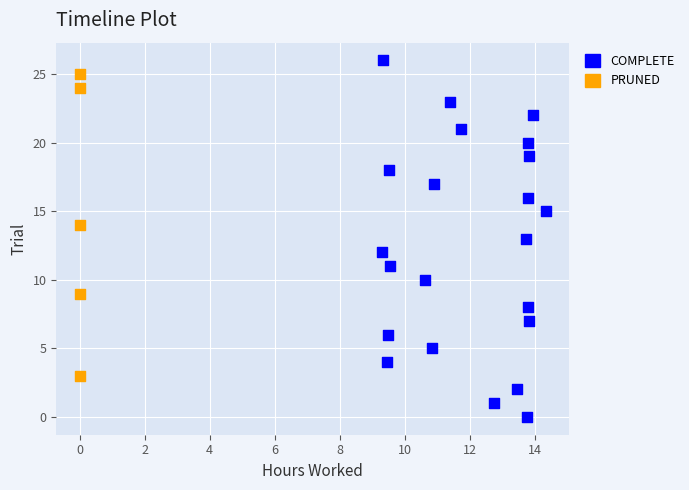

Which series has the widest spread of Y values?

COMPLETE